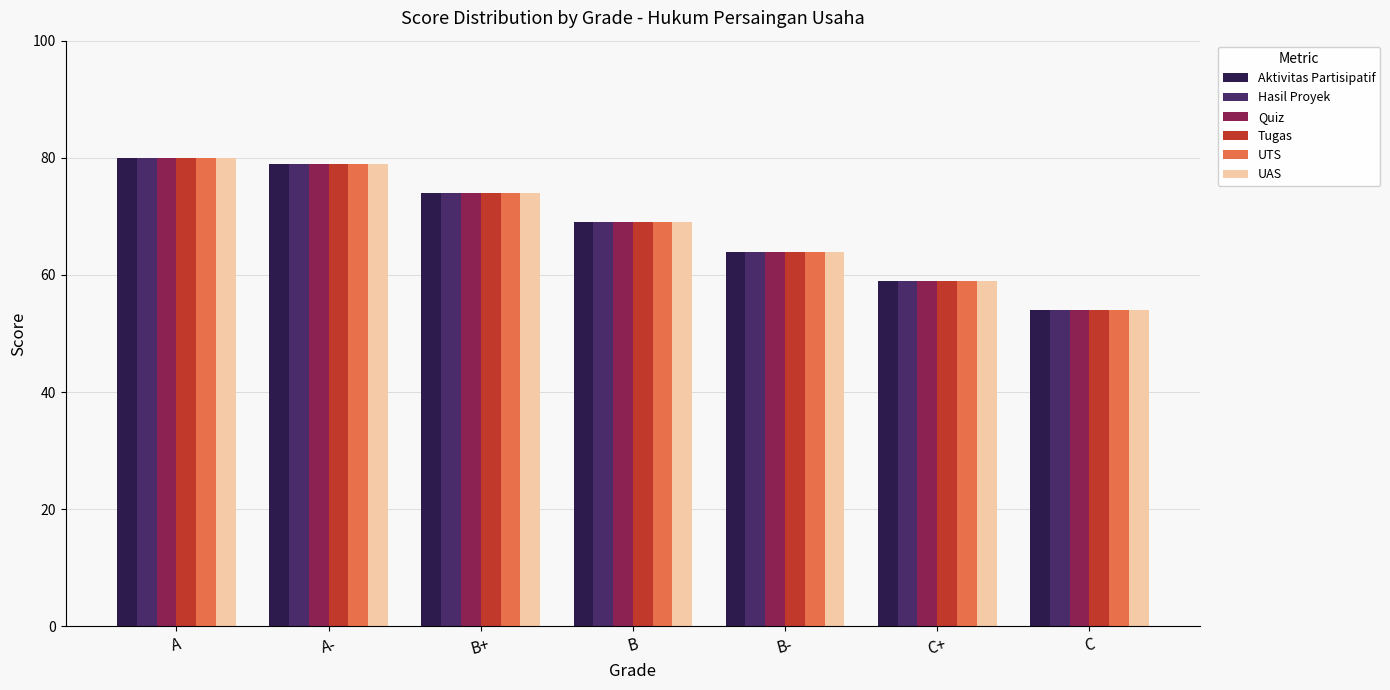

How many values in the Hasil Proyek series are below 69?

3